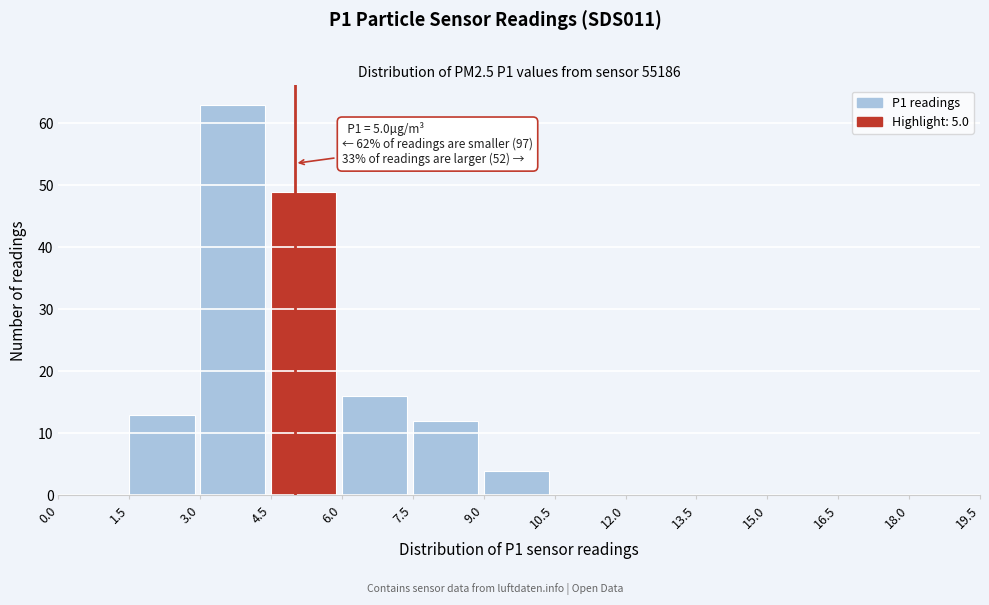

Which range on the x-axis has the tallest bar?

3.0 to 4.5